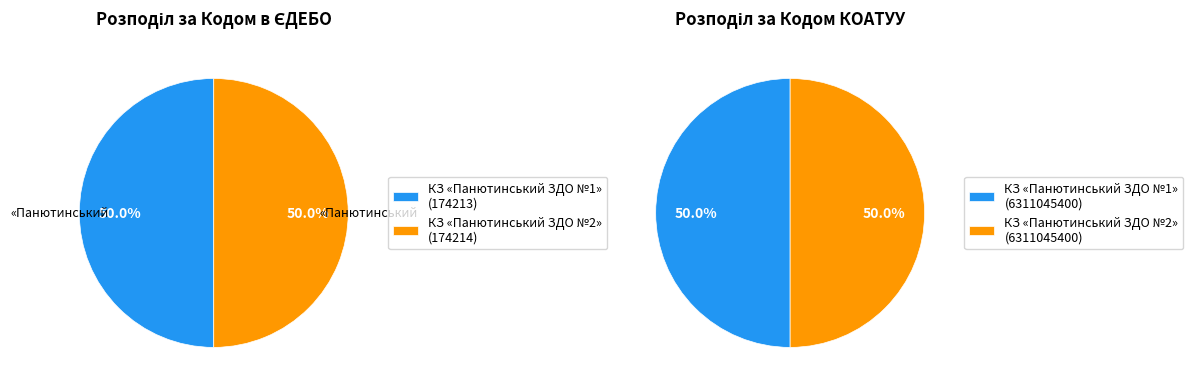

Is it true that 174213 is 1% of the pie?

False